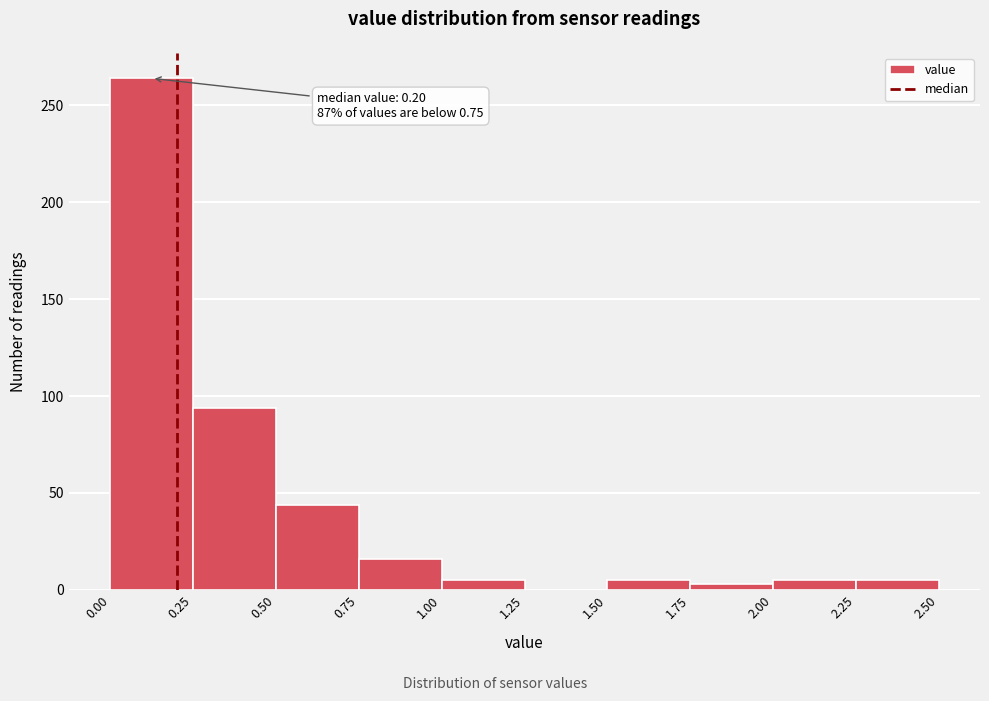

Over which range of the x-axis is the bar tallest?

0.00 to 0.25